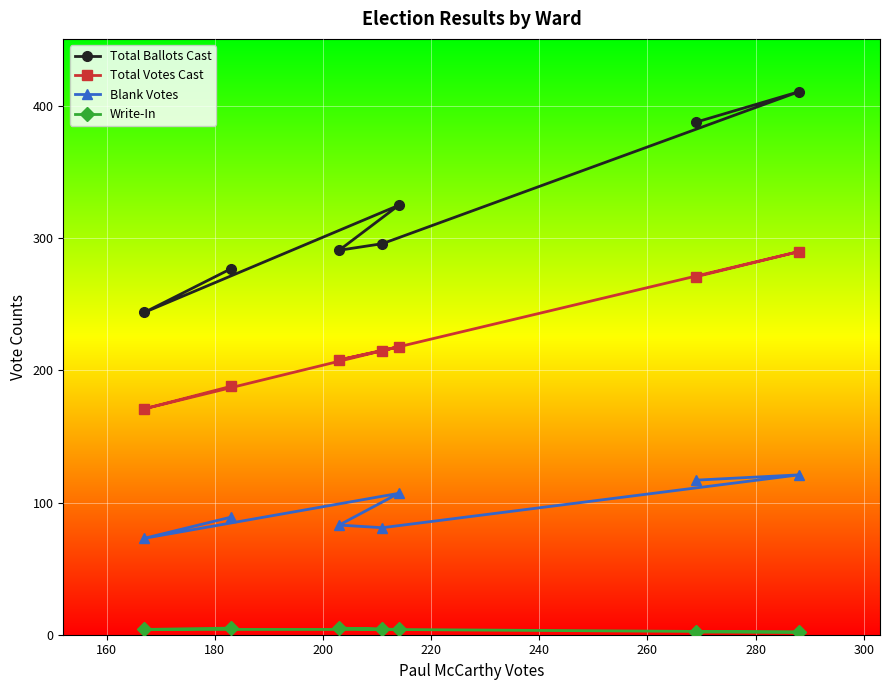

What is the highest value of the Blank Votes series?

121